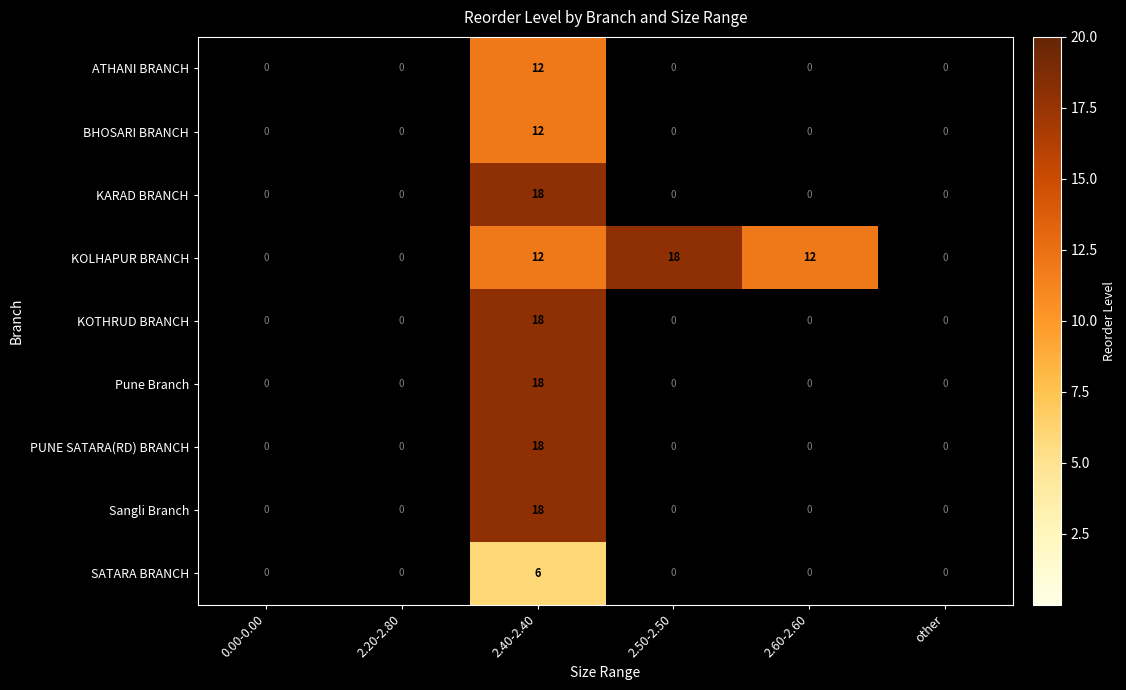

The value of KOLHAPUR BRANCH at 2.20-2.80 is 10. True or false?

False